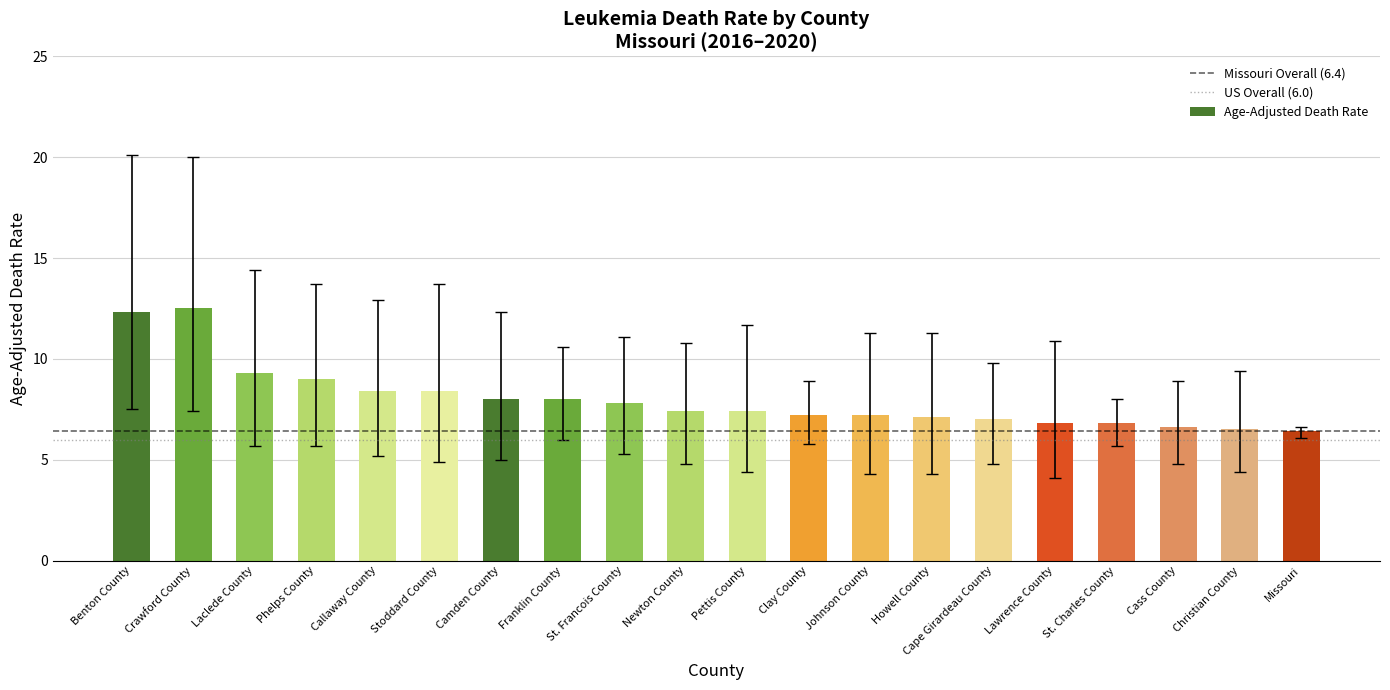

What is the sum of the values at Laclede County and Callaway County?

17.7